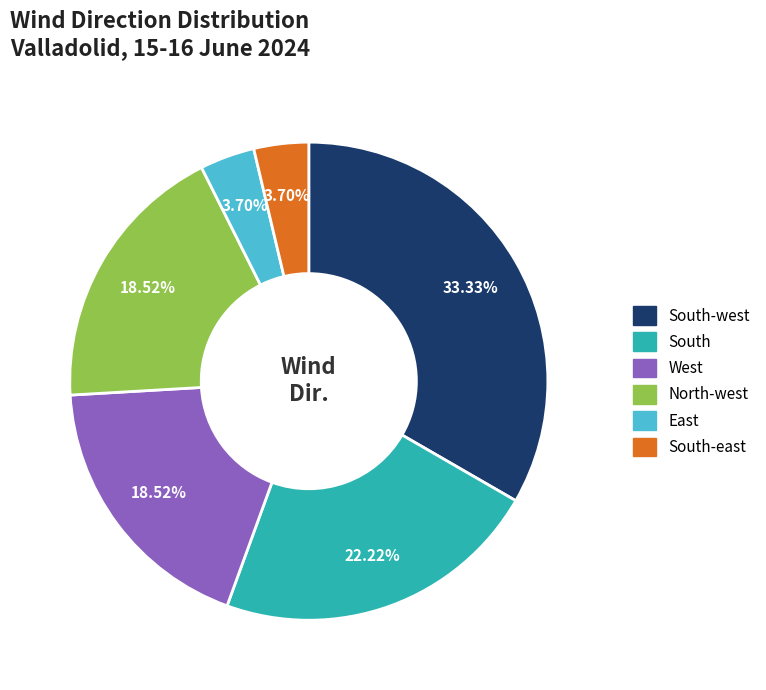

Does West represent more than half of the total?

No